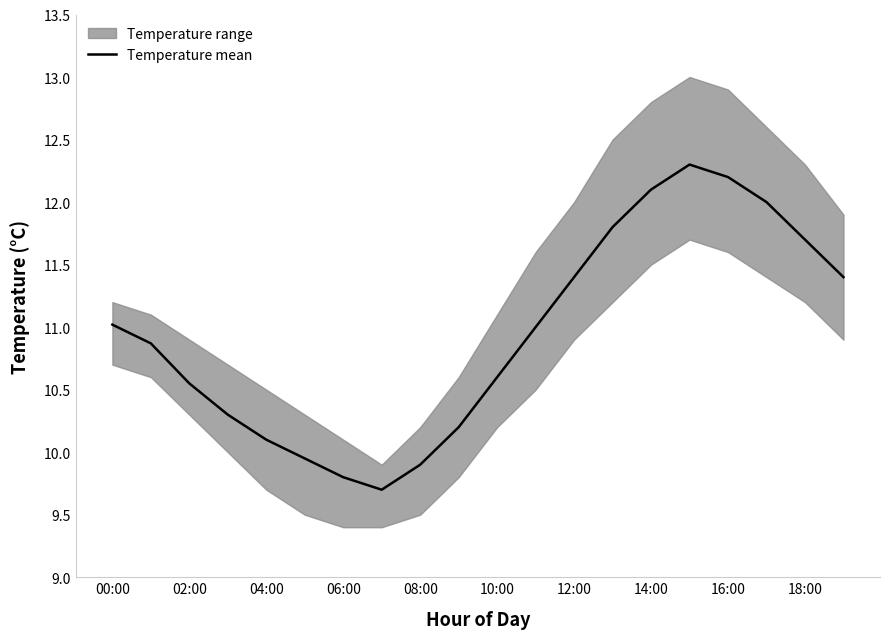

True or false: Temperature mean has a value of 2.1 at 06:00.

False